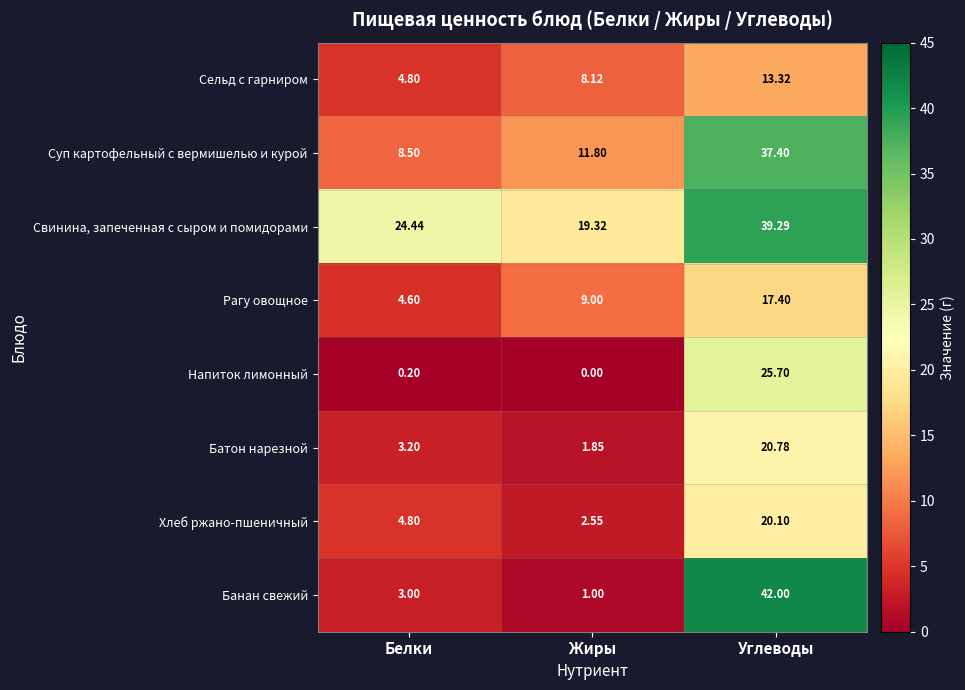

Count the number of categories in the chart.

3